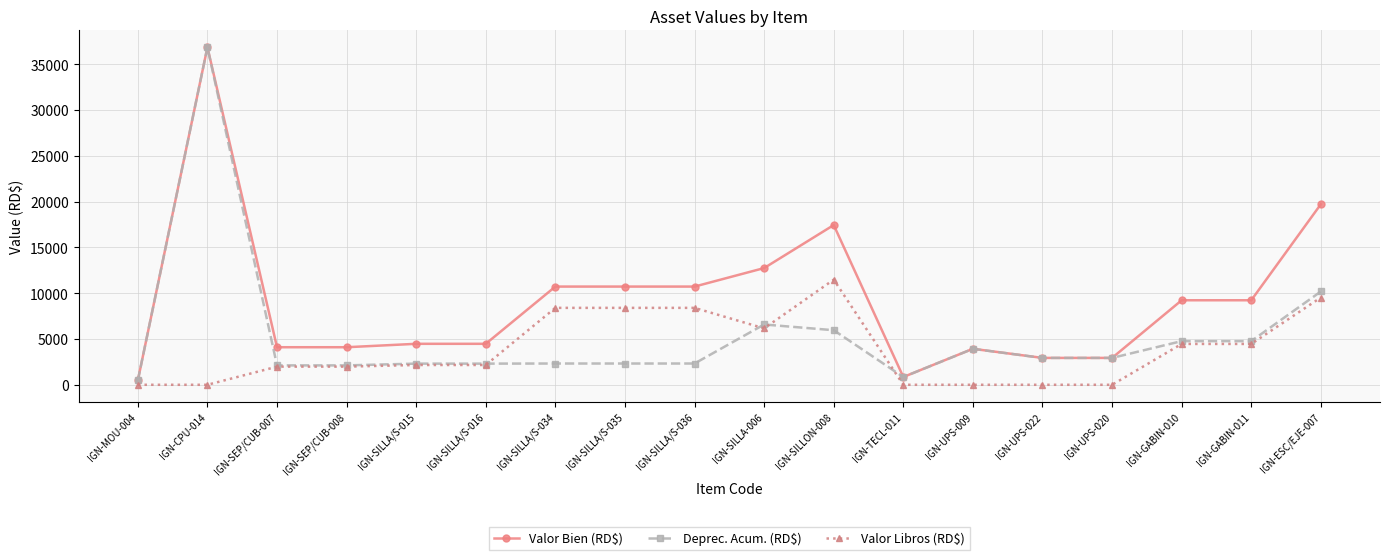

What is the smallest value displayed?

1.0